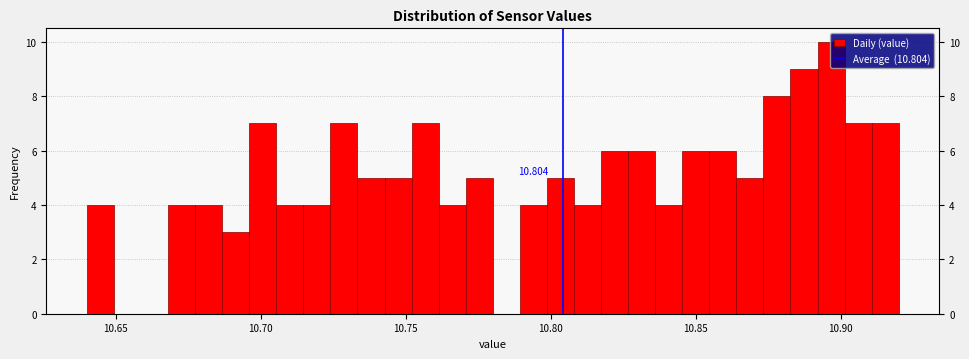

Around what value on the x-axis is the tallest bar? Give the approximate position of its centre, as read against the axis.

10.895